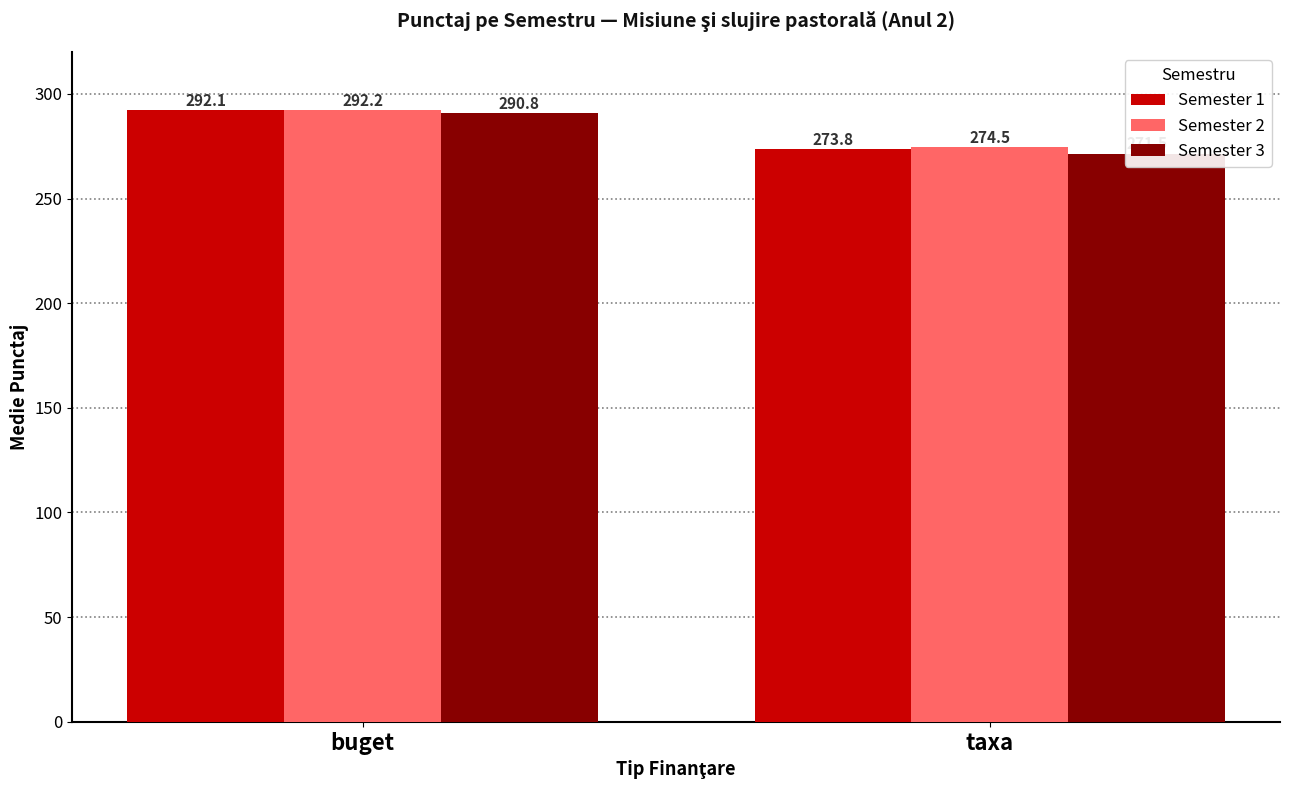

Rank the series at buget from lowest to highest value.

Semester 3, Semester 1, Semester 2